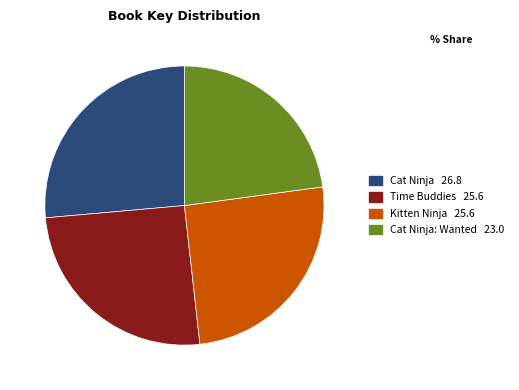

Does any single category account for the majority?

No